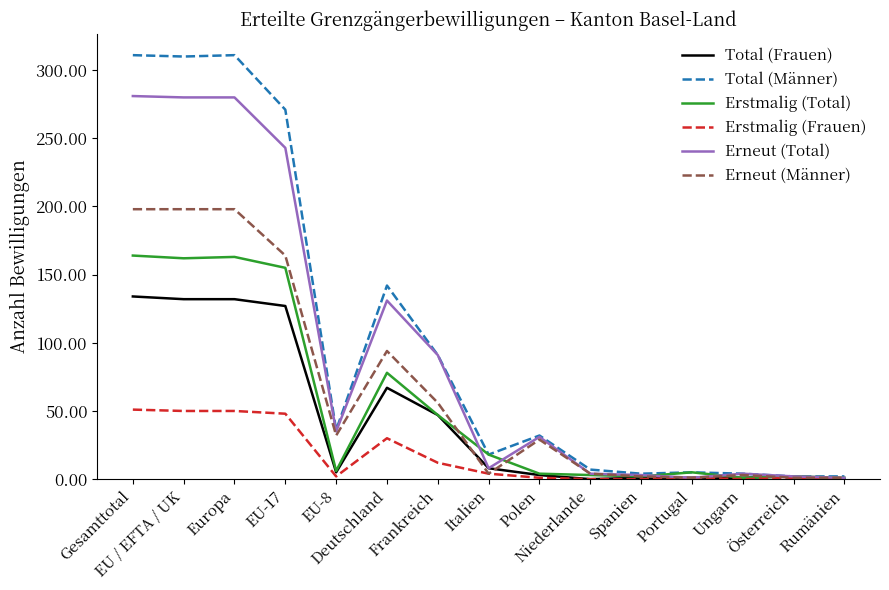

Rank the series by their maximum value, from lowest to highest.

Erstmalig (Frauen), Total (Frauen), Erstmalig (Total), Erneut (Männer), Erneut (Total), Total (Männer)